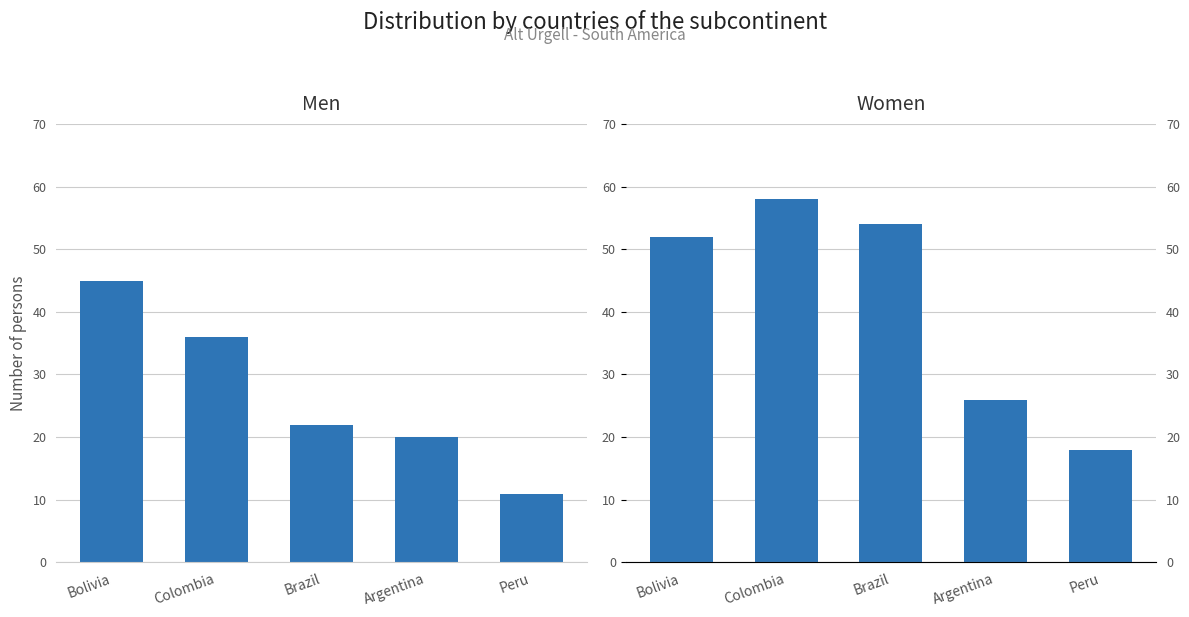

How many categories are shown in the chart?

5